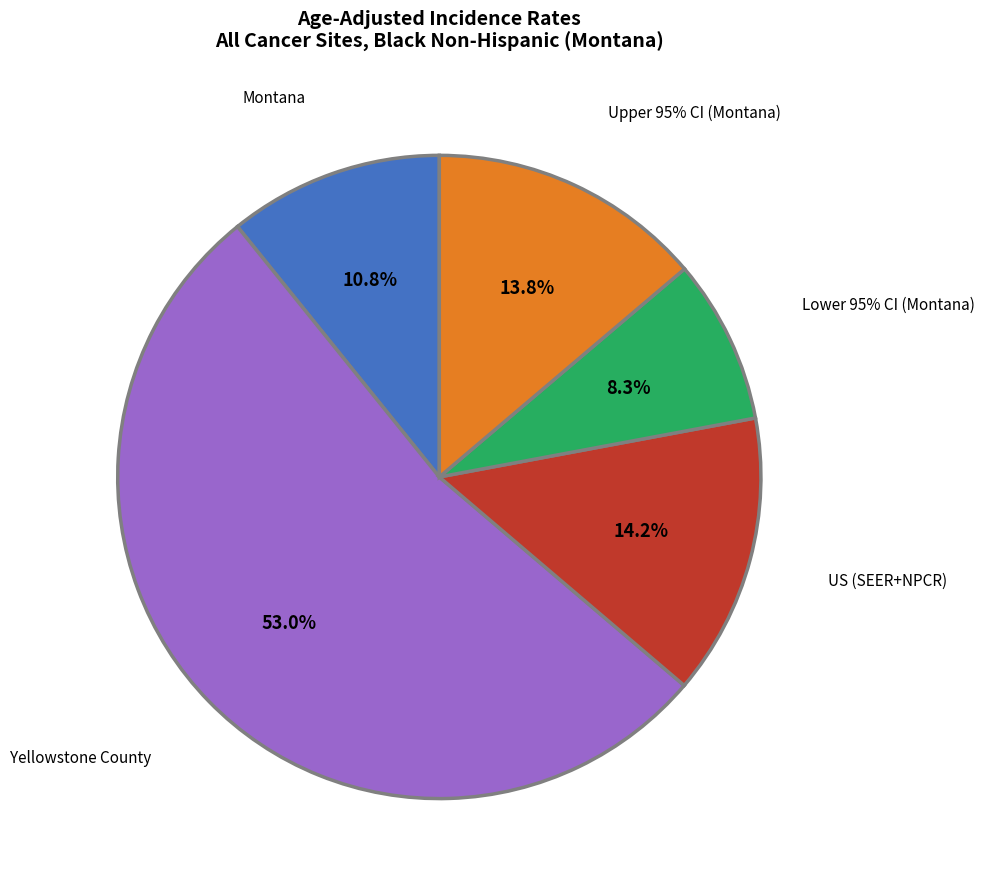

Which slice is the smallest?

Lower 95% CI (Montana)